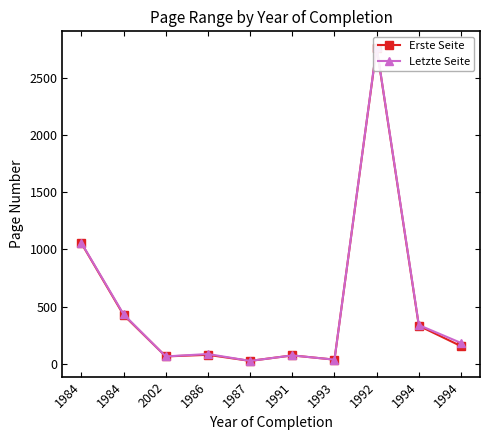

What is the difference between the Letzte Seite values at 1994 and 1994?

156